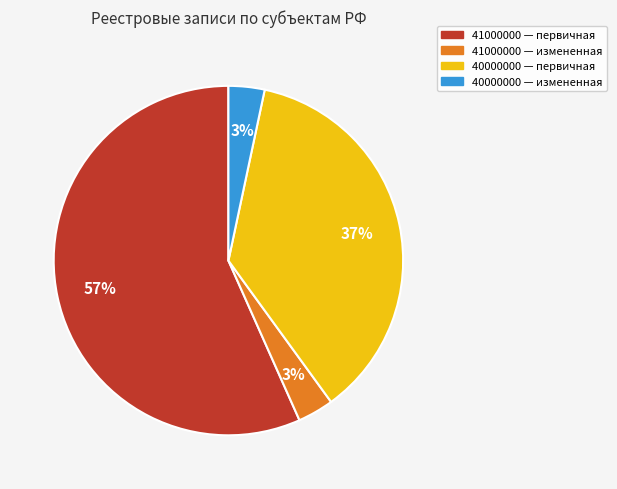

To the nearest percent, what percentage of the pie is 40000000 — первичная?

37%